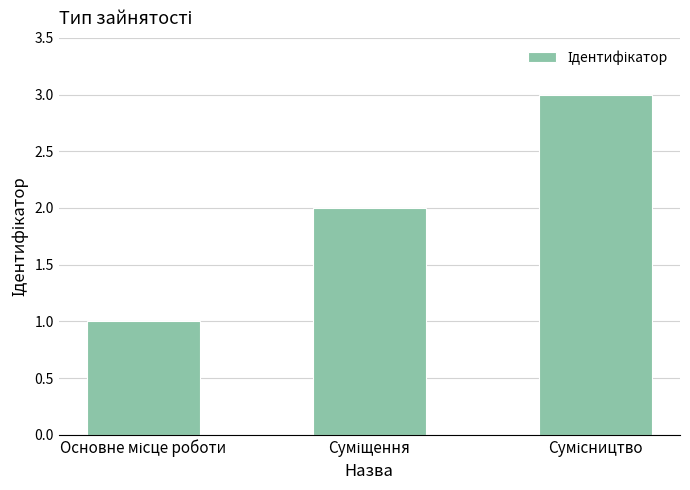

What is the maximum value shown in the chart?

3